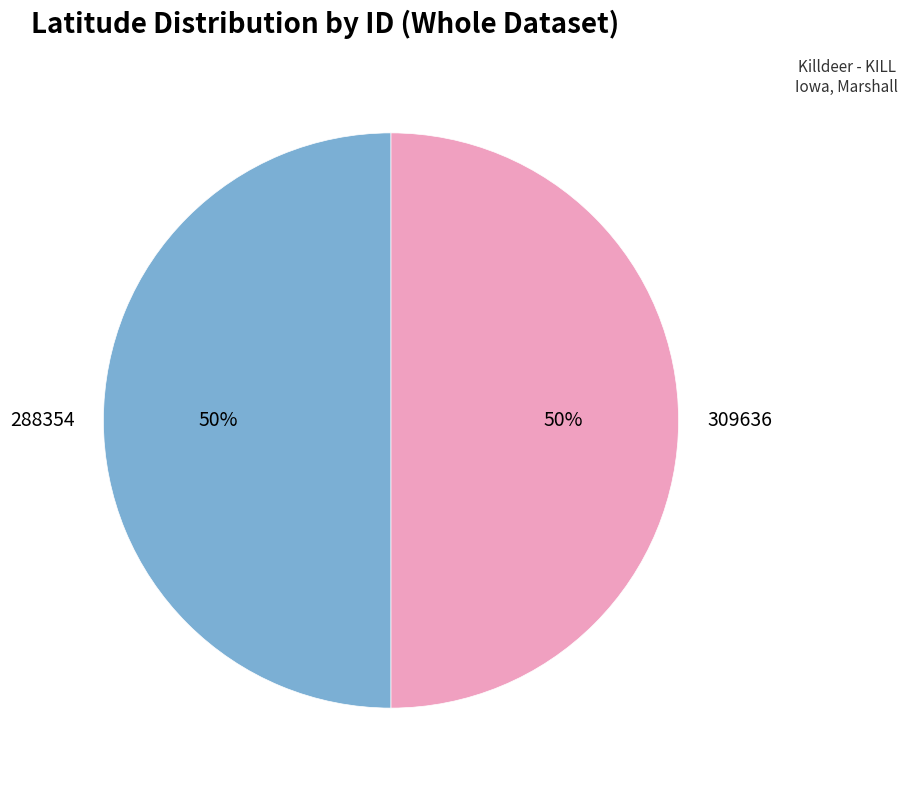

Combined, do 309636 and 288354 account for over 50%?

Yes